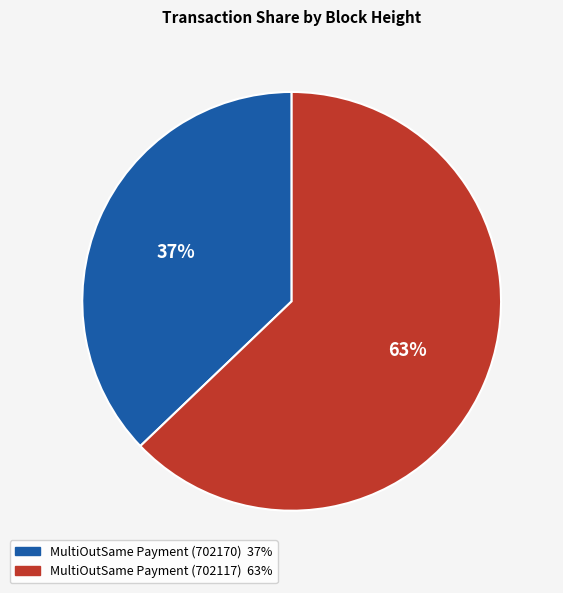

Which slice is the smallest?

MultiOutSame Payment (702170)